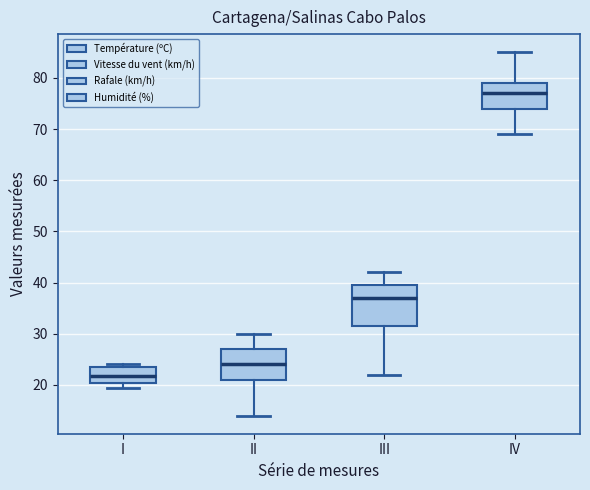

Where does the lower whisker of the box for III end on the y-axis? The values are not printed on the chart, so give them approximately, as read against the axis.

22